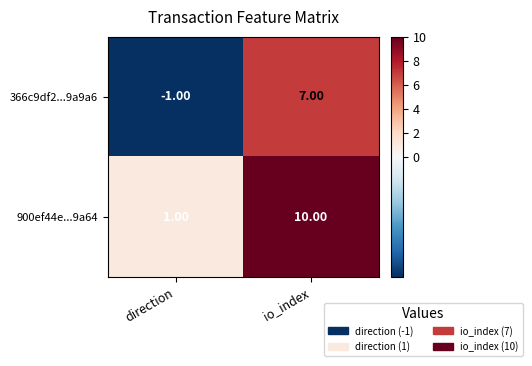

Which series has the largest total across all categories?

900ef44e...9a64